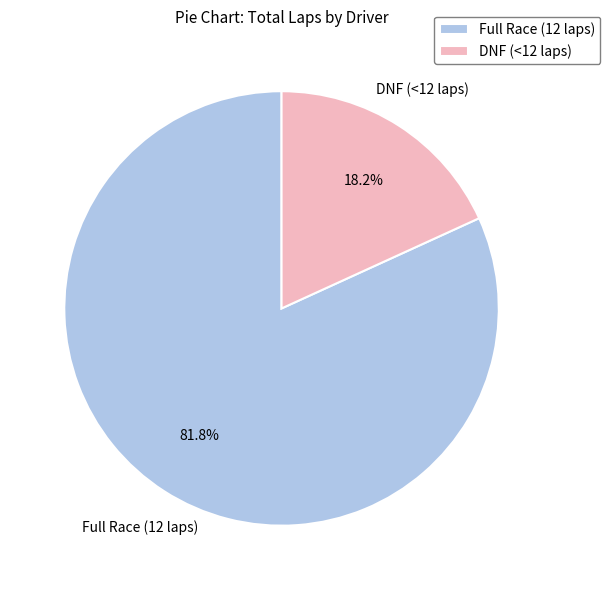

Combined, what portion of the pie is Full Race (12 laps) and DNF (<12 laps)?

100.0%